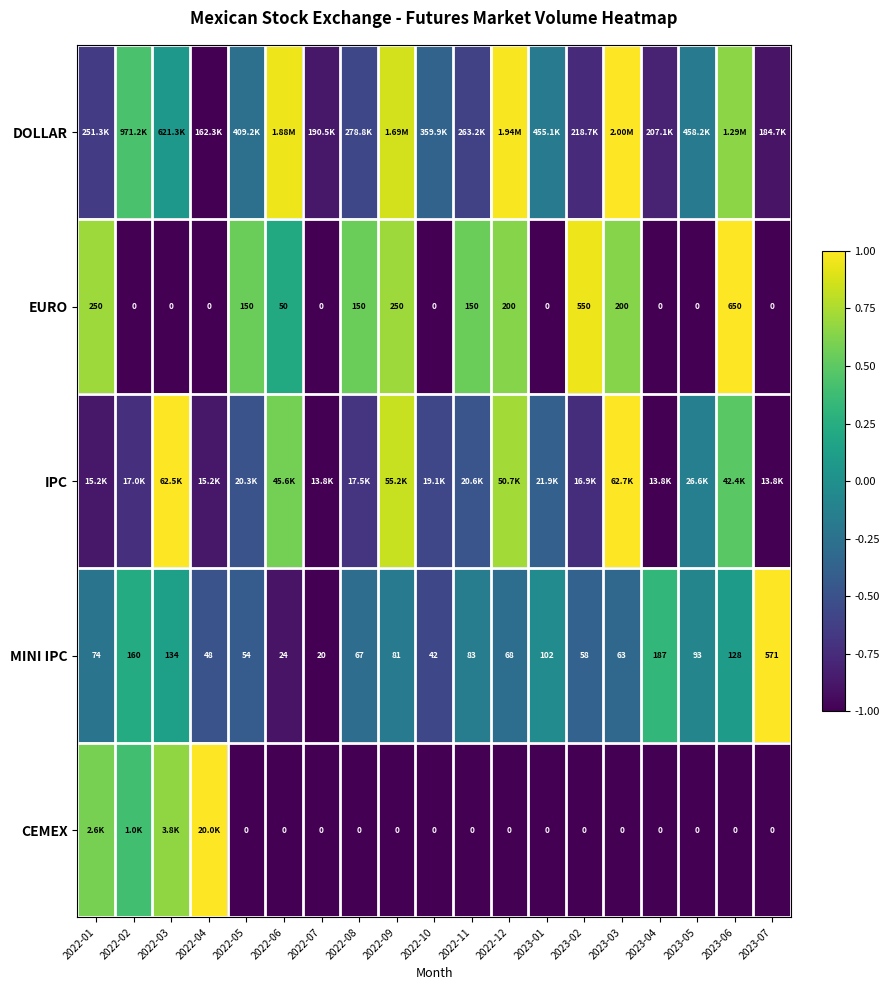

At how many categories does at least one series exceed 0?

15